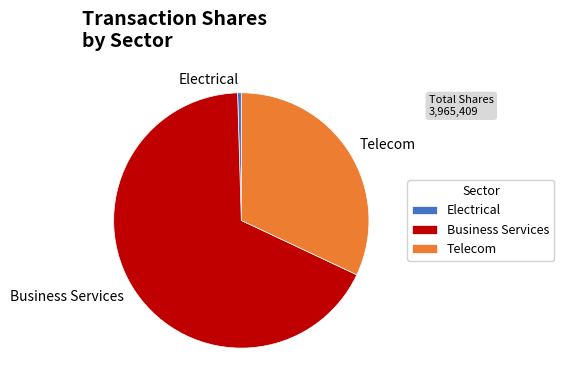

Do Electrical and Business Services together represent more than half of the pie?

Yes